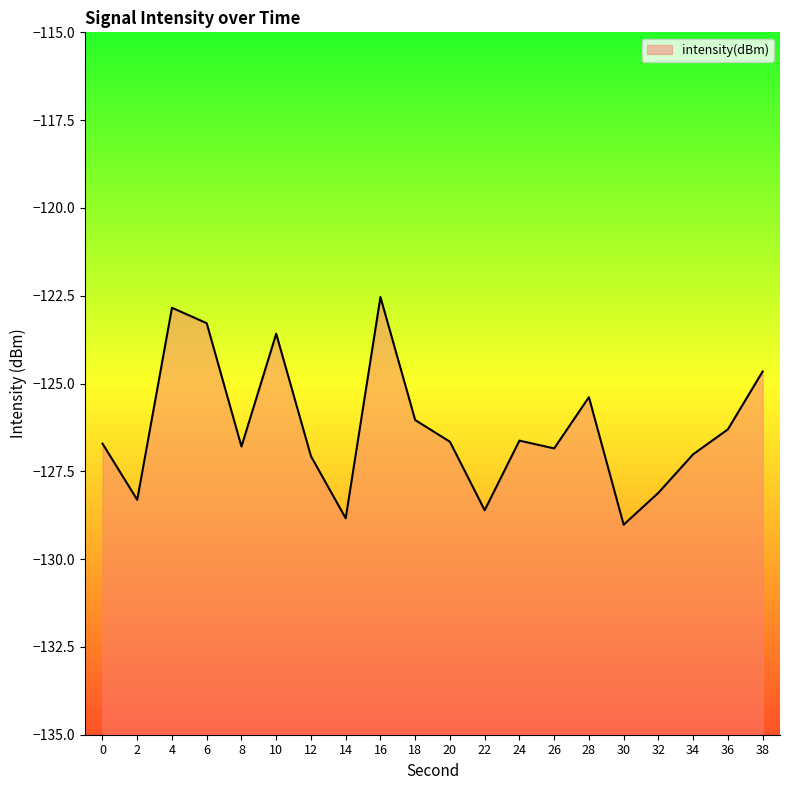

The chart shows a value of -128.1 at 32. True or false?

True